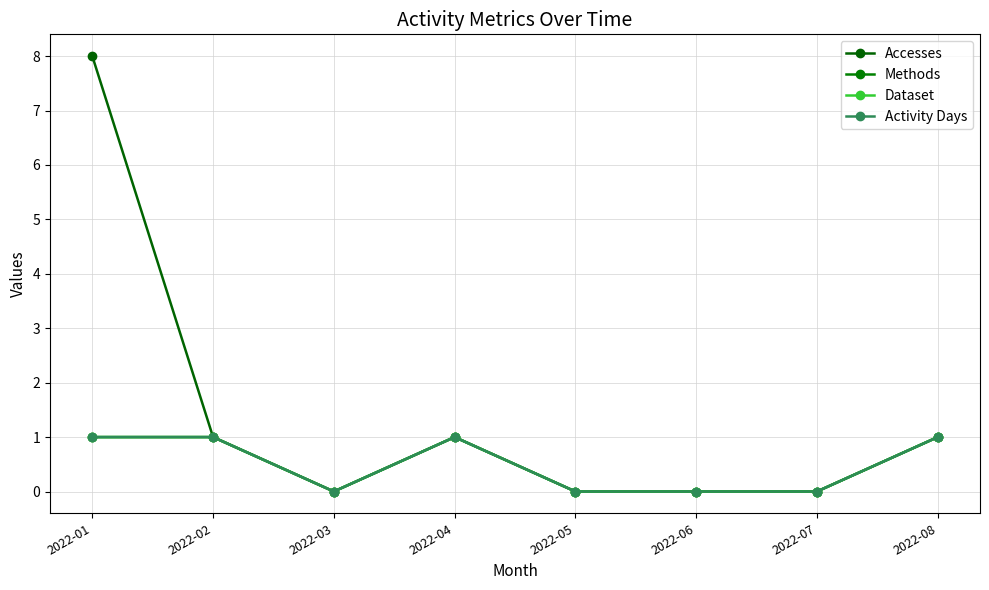

What are all the series names shown in the legend?

Accesses, Methods, Dataset, Activity Days